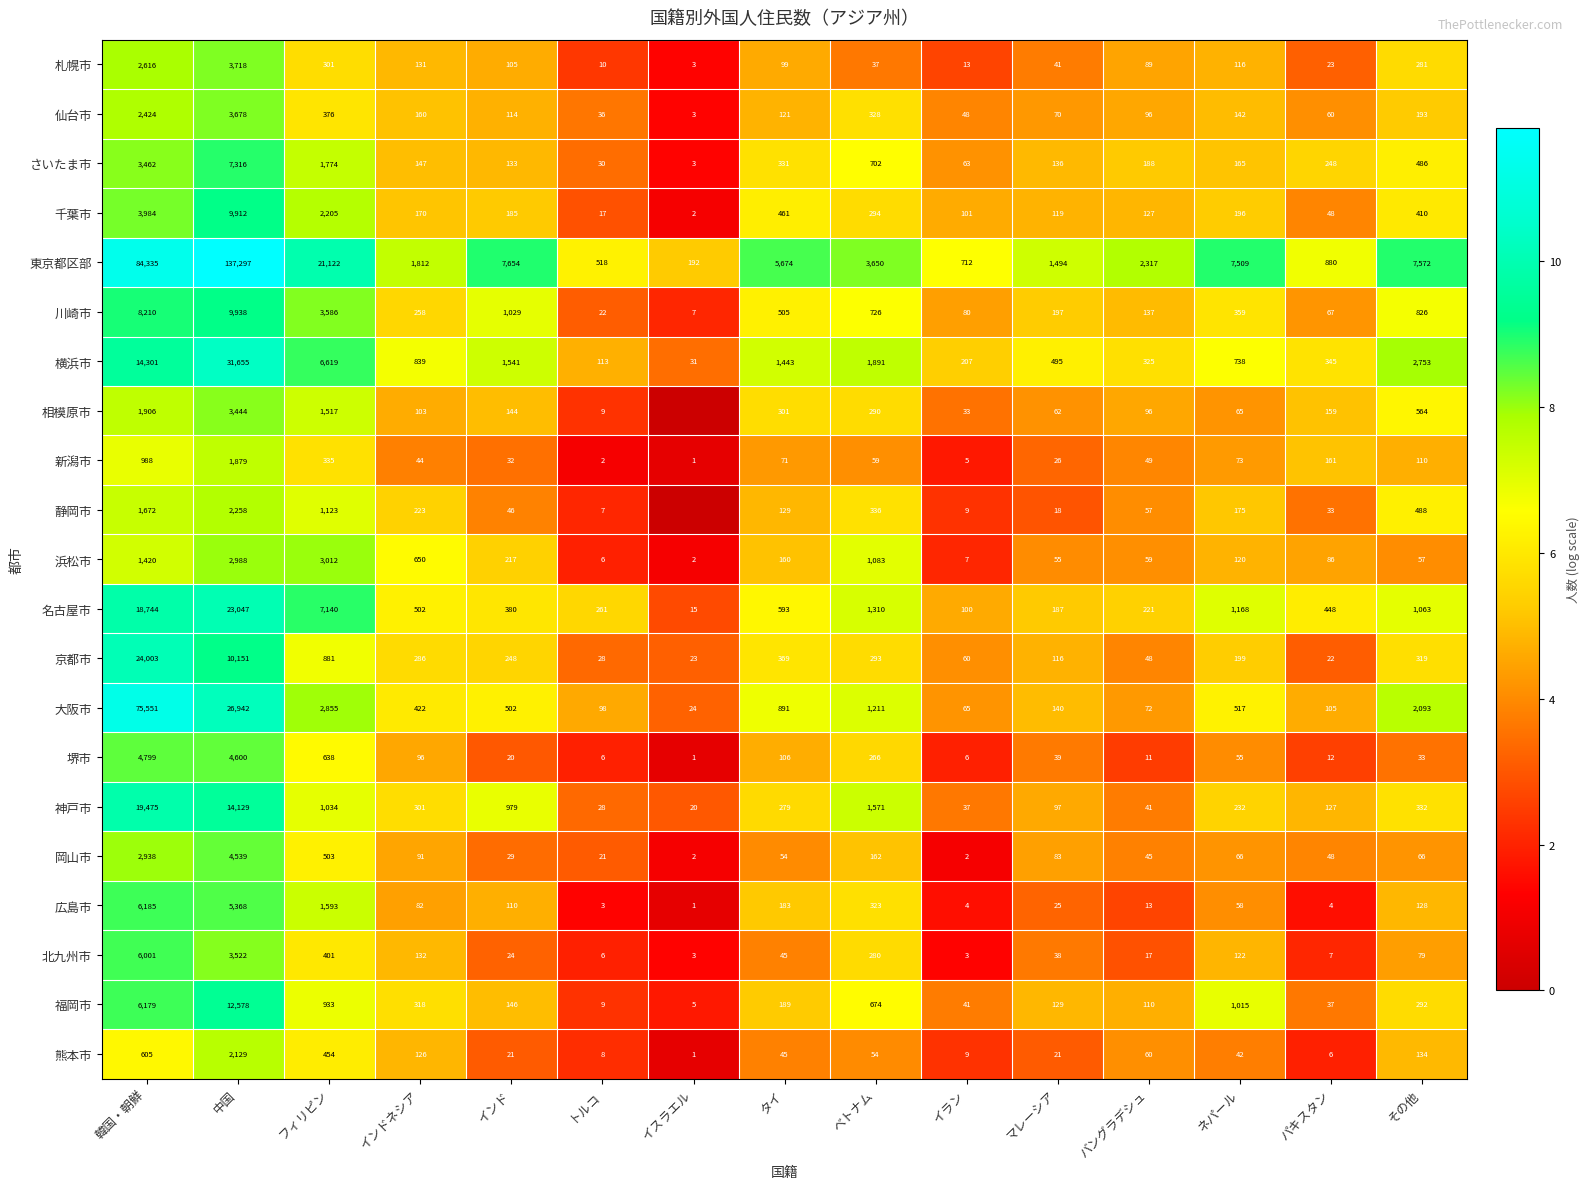

True or false: 東京都区部 has a value of 7509 at ネパール.

True